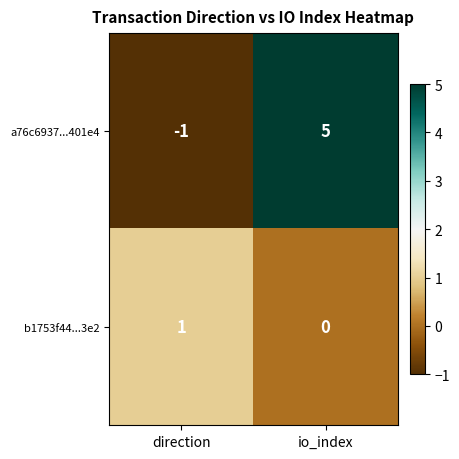

List the series in order of their overall mean, highest first.

a76c6937...401e4, b1753f44...3e2